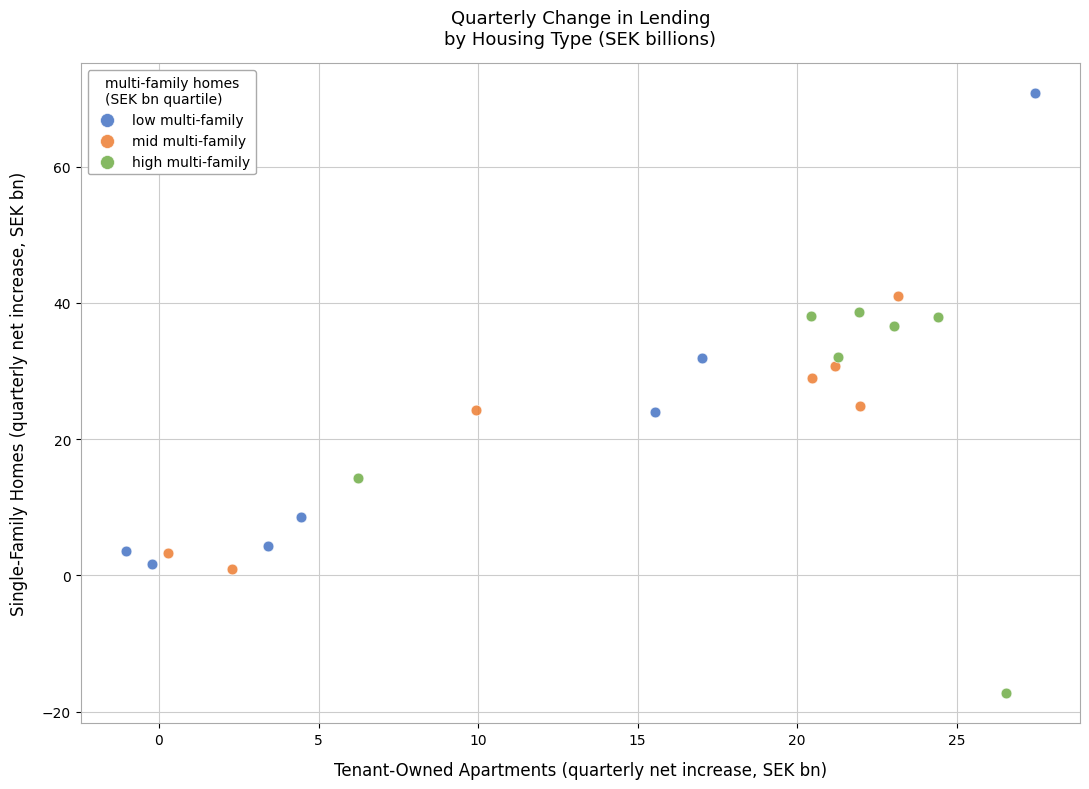

Which series contains the lowest Y value?

high multi-family